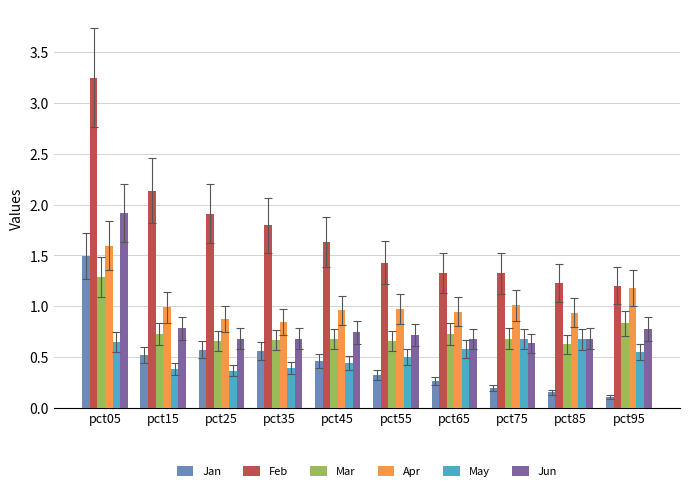

What is the difference between the maximum and minimum values in the Feb series?

2.0